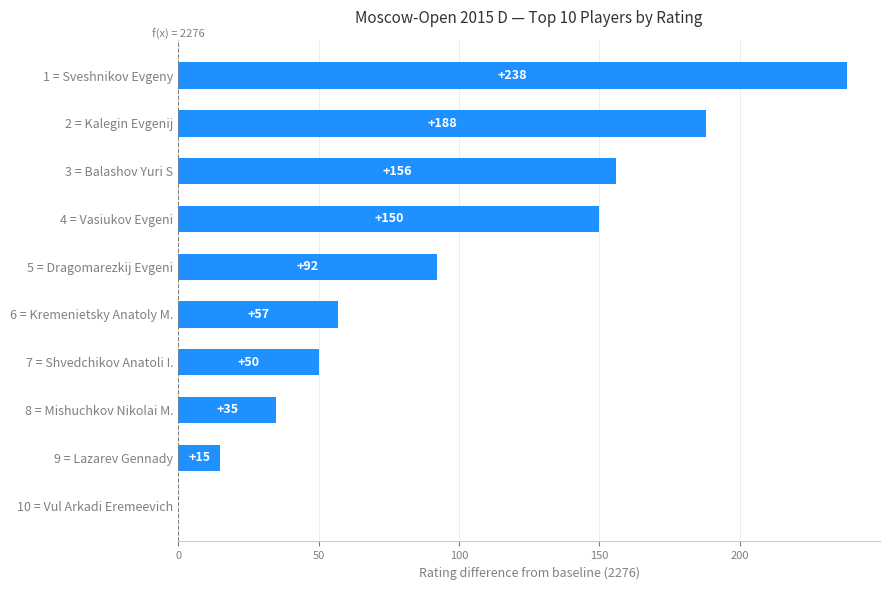

What is the sum of the values at 2 = Kalegin Evgenij and 1 = Sveshnikov Evgeny?

426